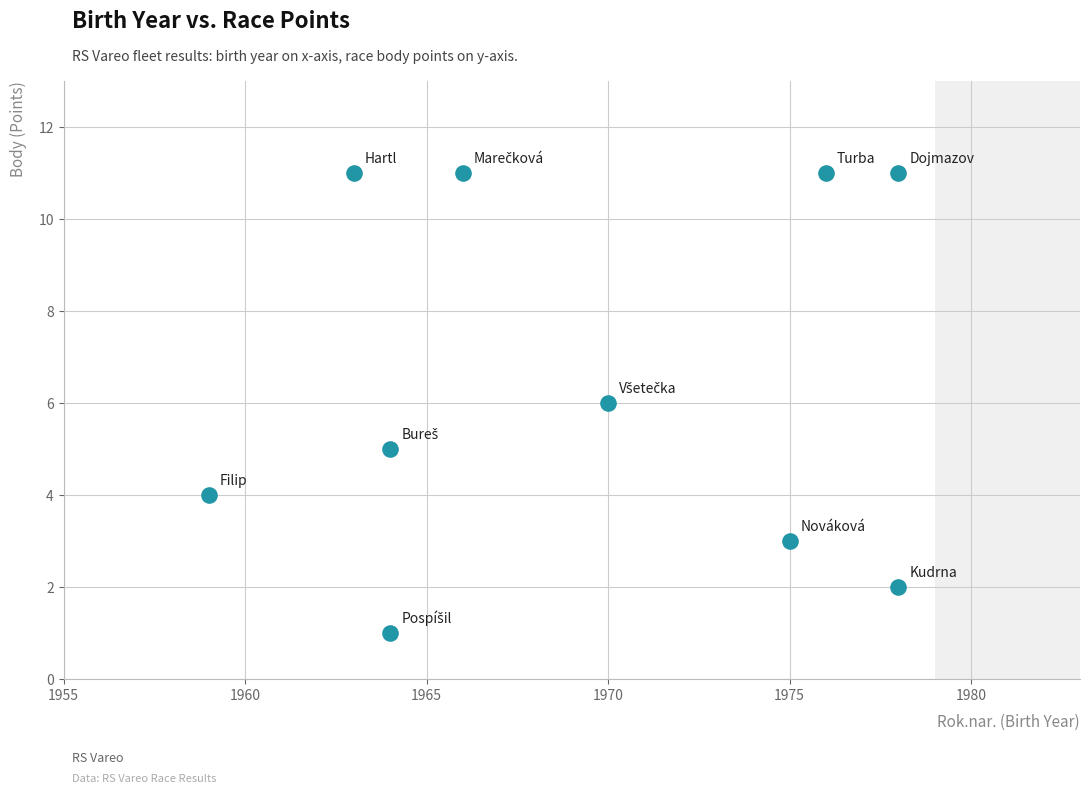

What is the range of X values (max minus min)?

19